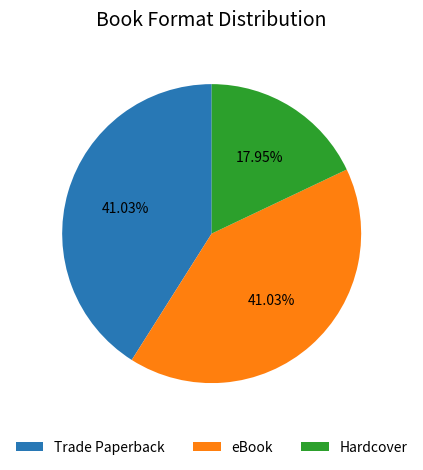

Combined, what portion of the pie is eBook and Hardcover?

59.0%